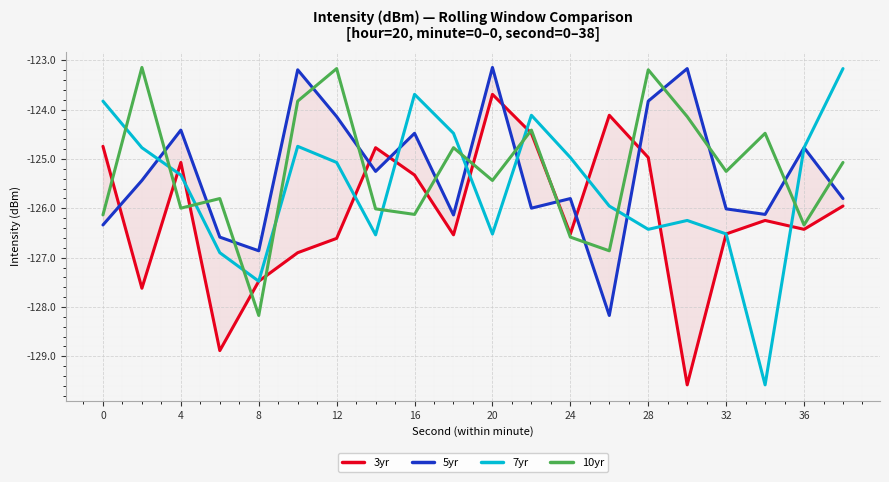

True or false: 10yr has a value of -220.6 at 12.

False